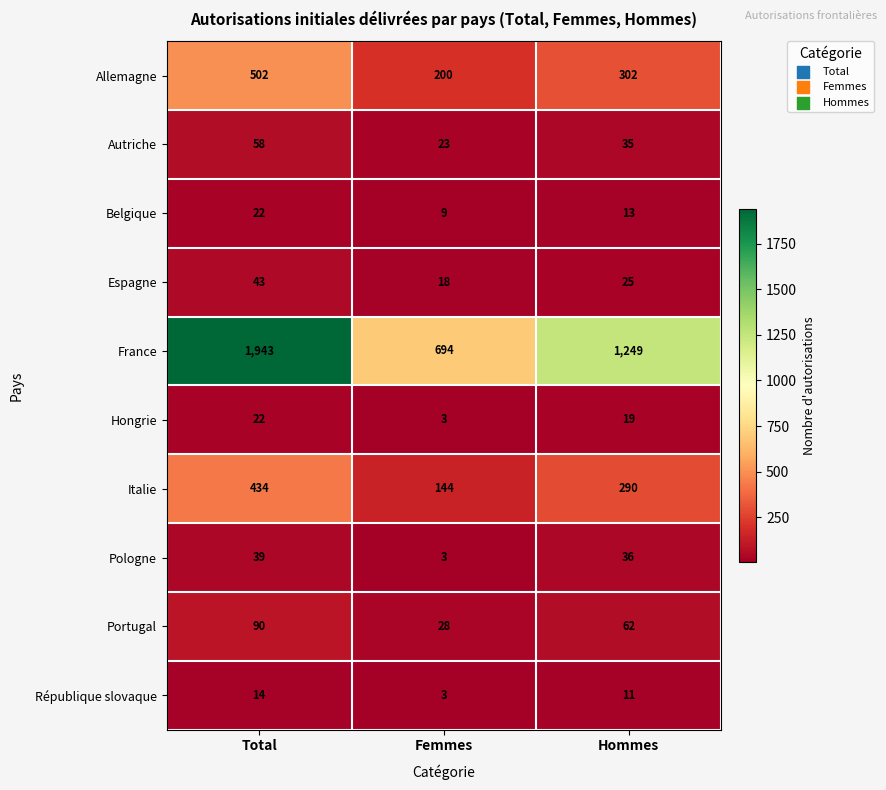

What is the difference between the highest and lowest values at Total?

1929